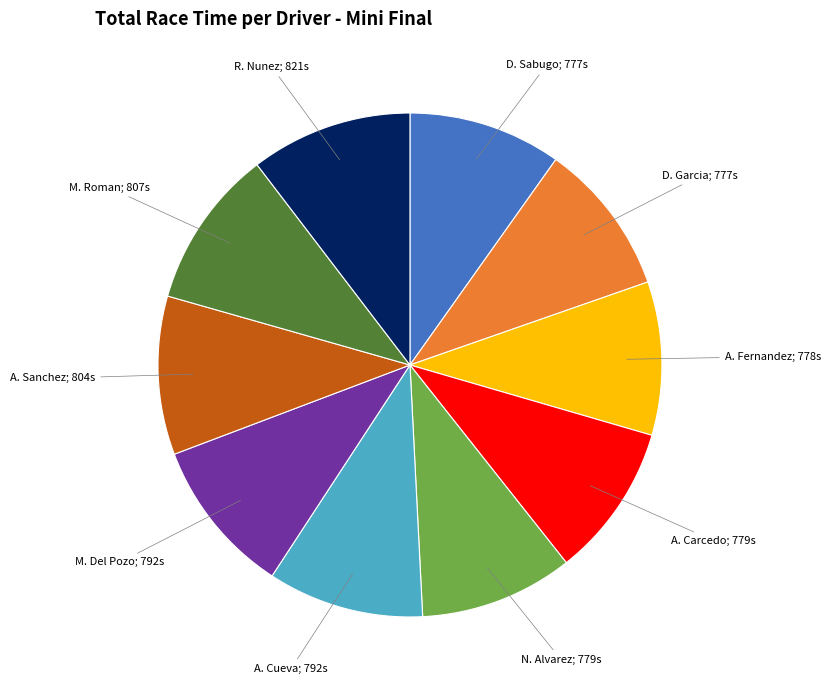

Combined, do D. Sabugo; 777s and M. Roman; 807s account for over 50%?

No